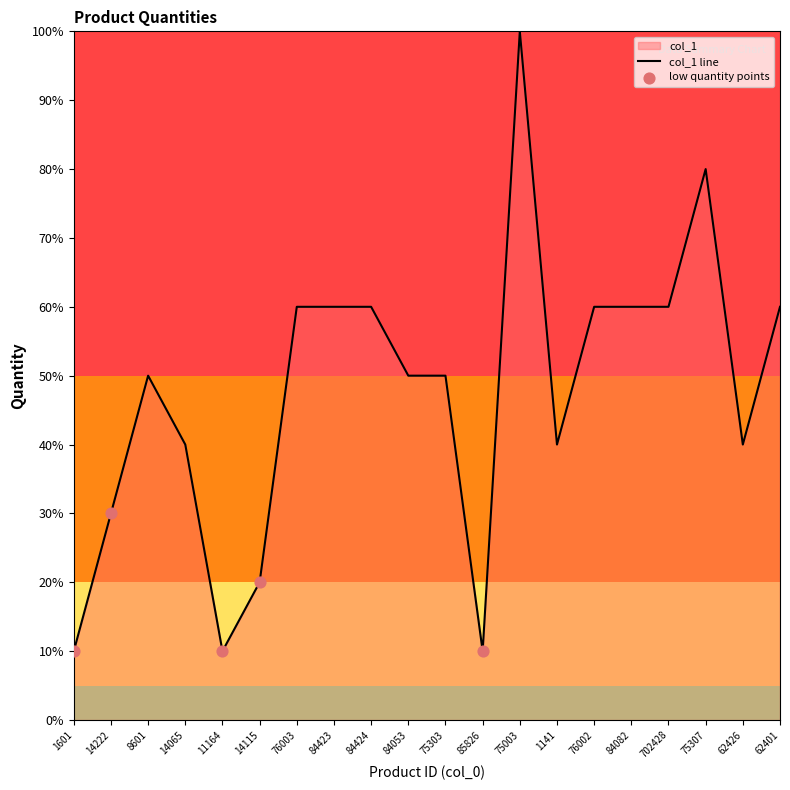

Which has a higher value, 14222 or 62401?

62401